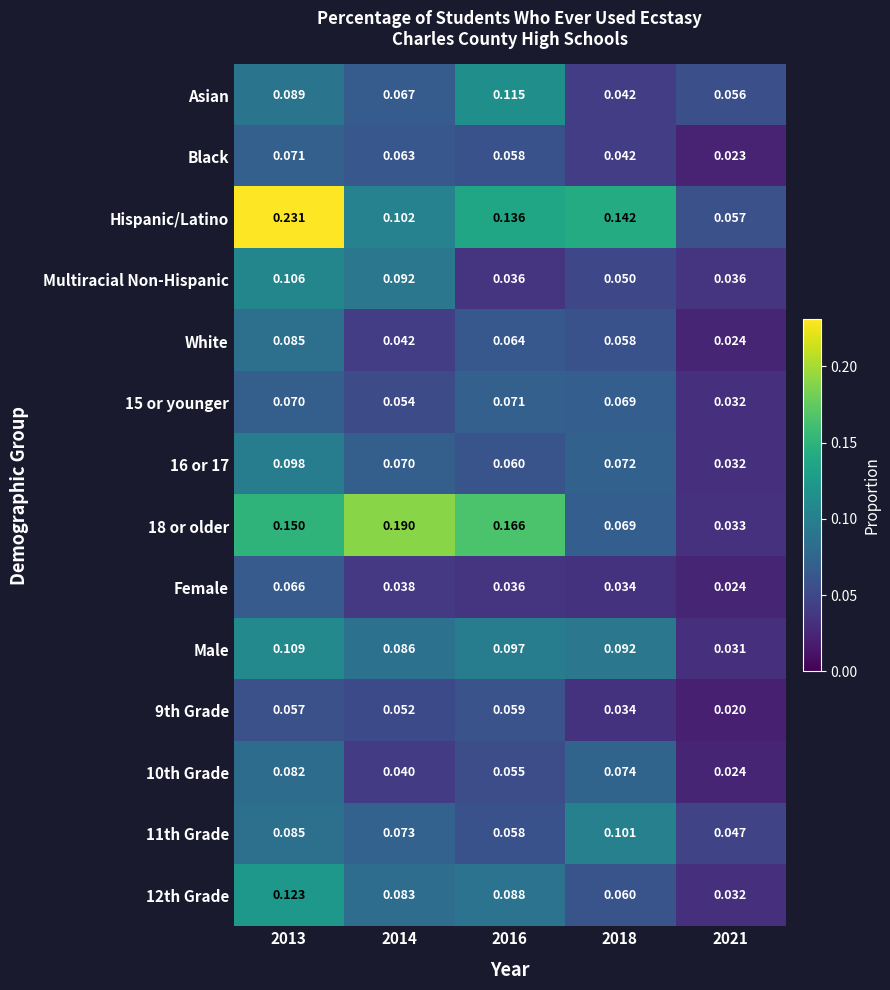

Is the value of Multiracial Non-Hispanic at 2013 greater than the value of Female at 2016?

Yes